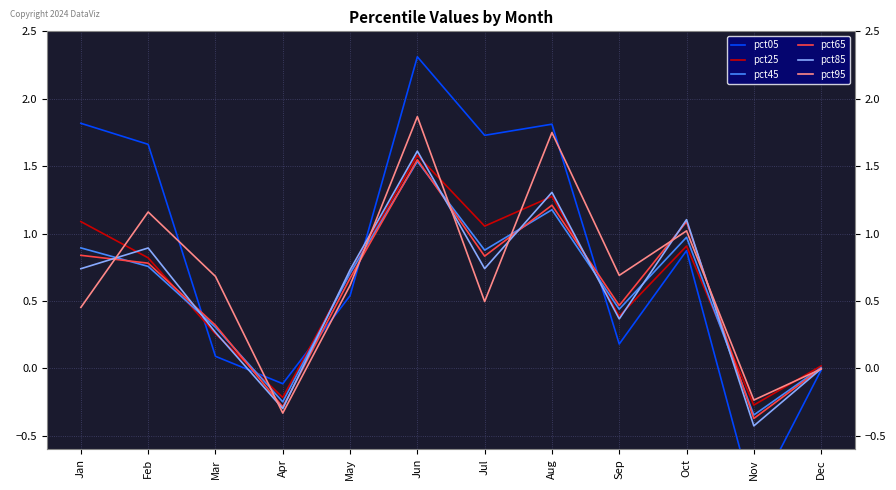

True or false: pct95 has more than 2 points higher than both neighbors.

True